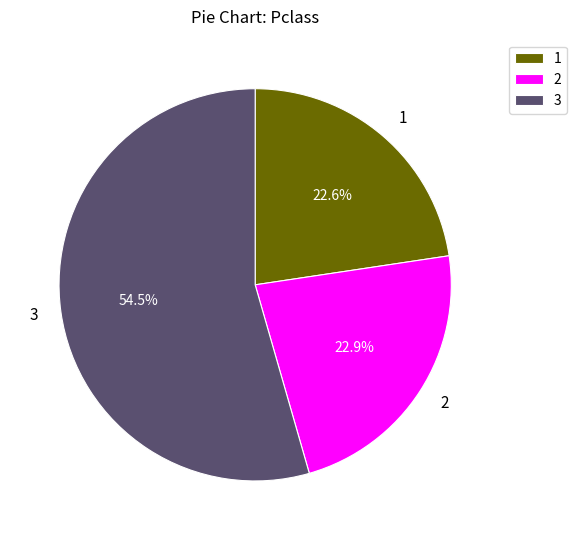

Does any single category account for the majority?

Yes